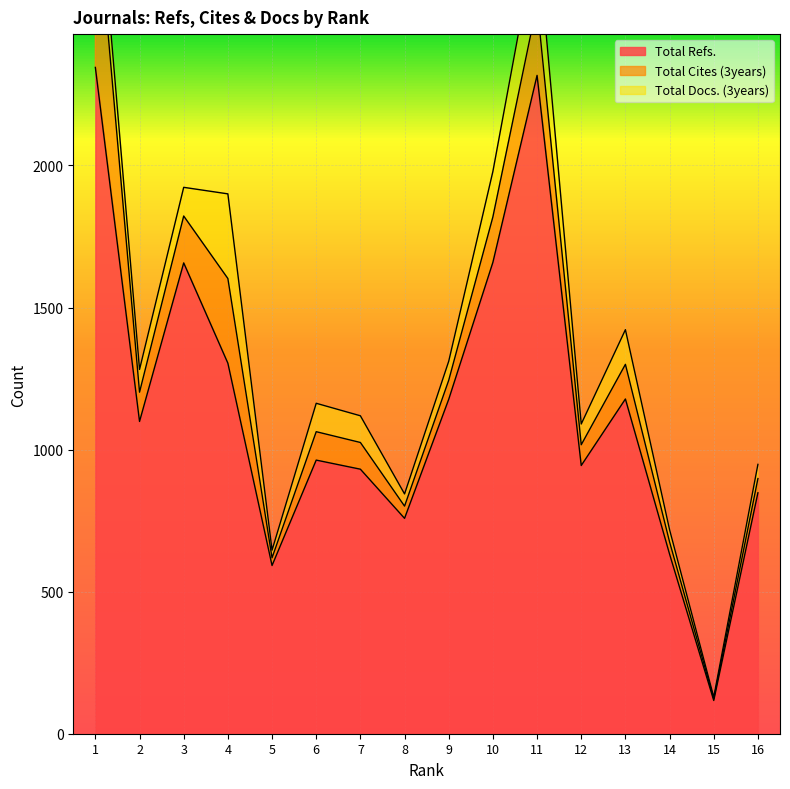

Where is the first local maximum for Total Refs.?

3